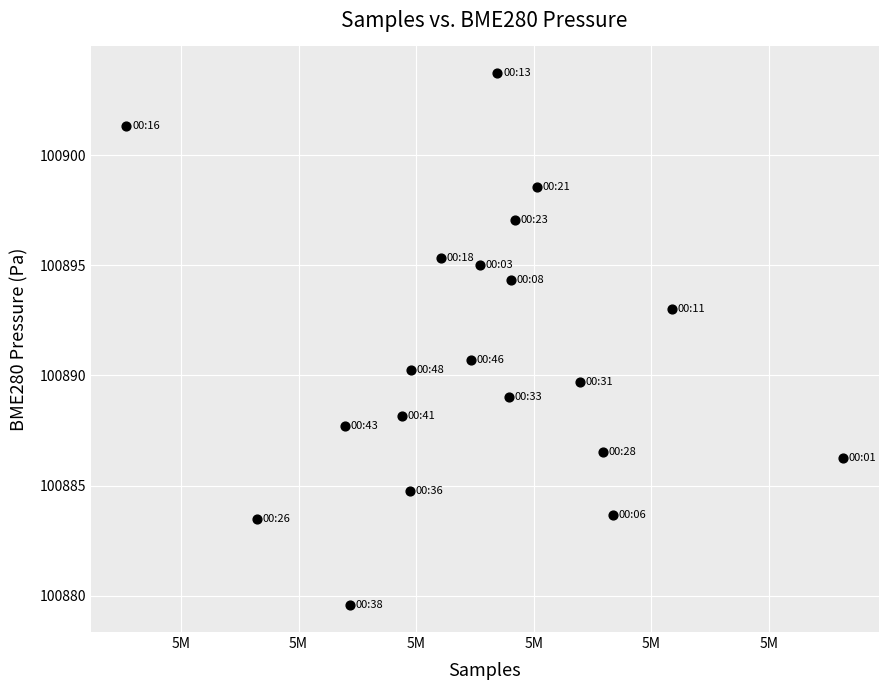

What Y value in the scatter plot is closest to 100891?

100890.7